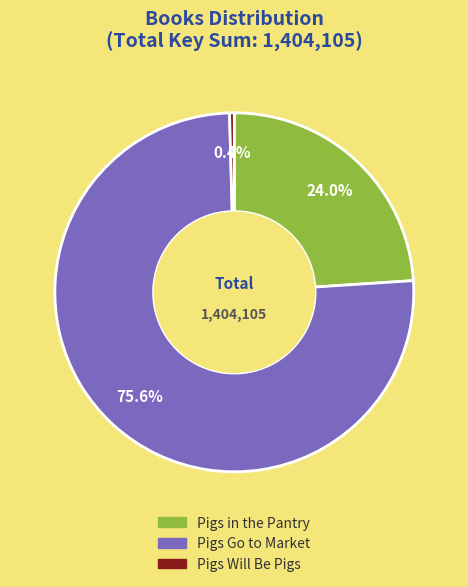

To the nearest percent, what is the average slice percentage?

33%